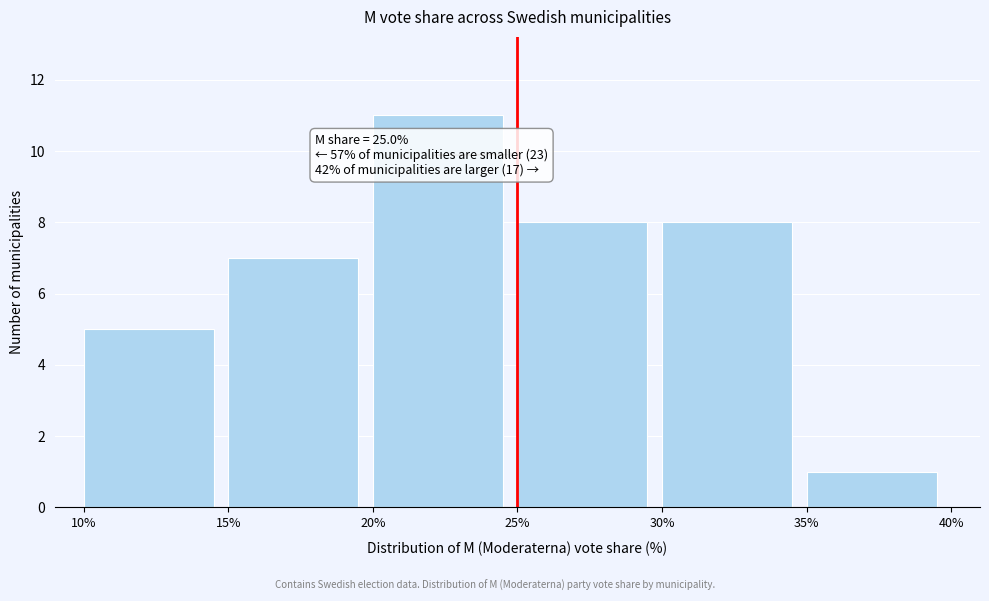

Over which range of the x-axis is the bar tallest?

20% to 25%